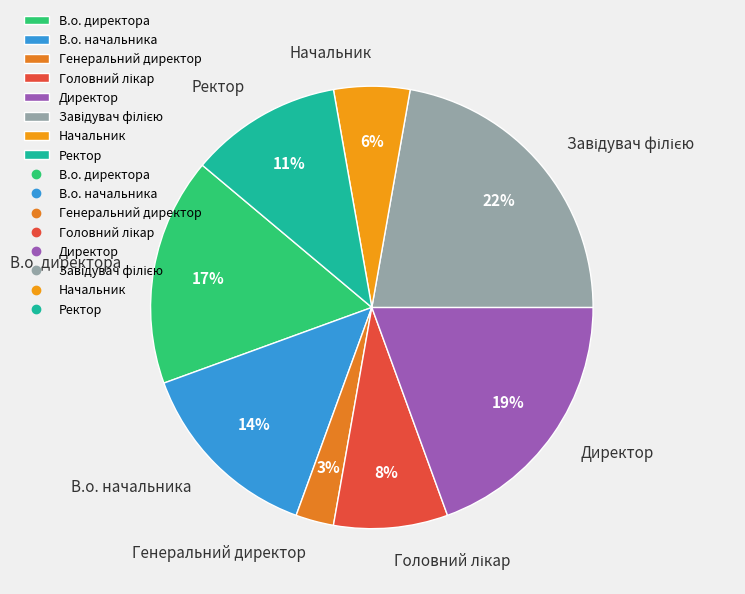

To the nearest percent, what is the average slice percentage?

12%